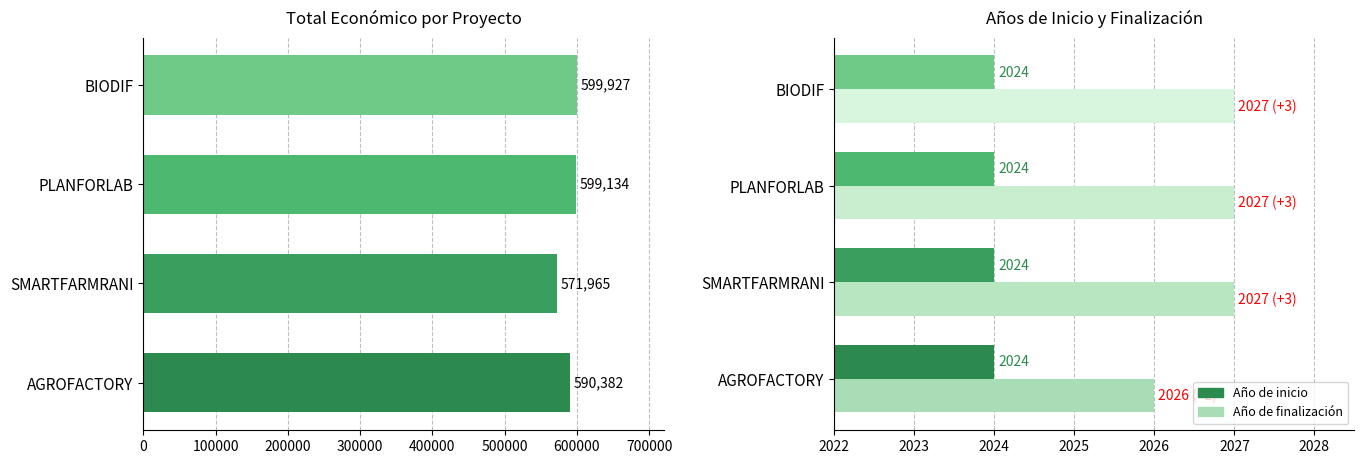

At how many categories does at least one series exceed 308618?

4